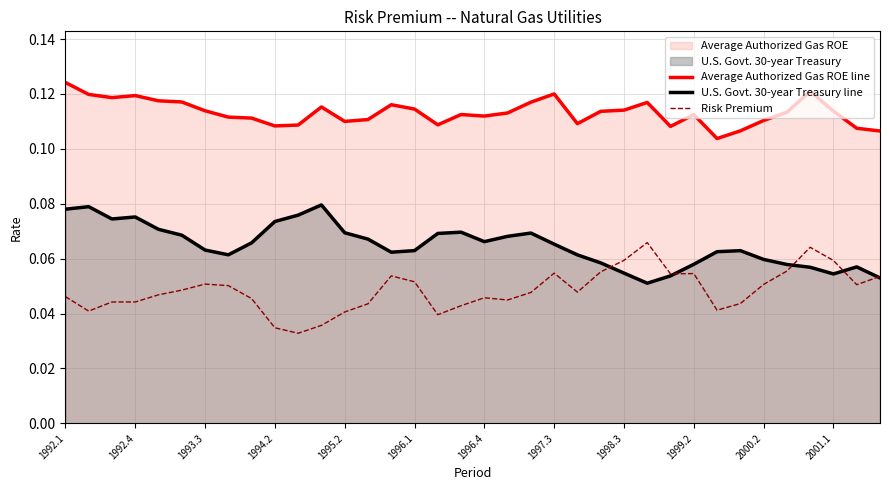

How many series are shown in this chart?

3